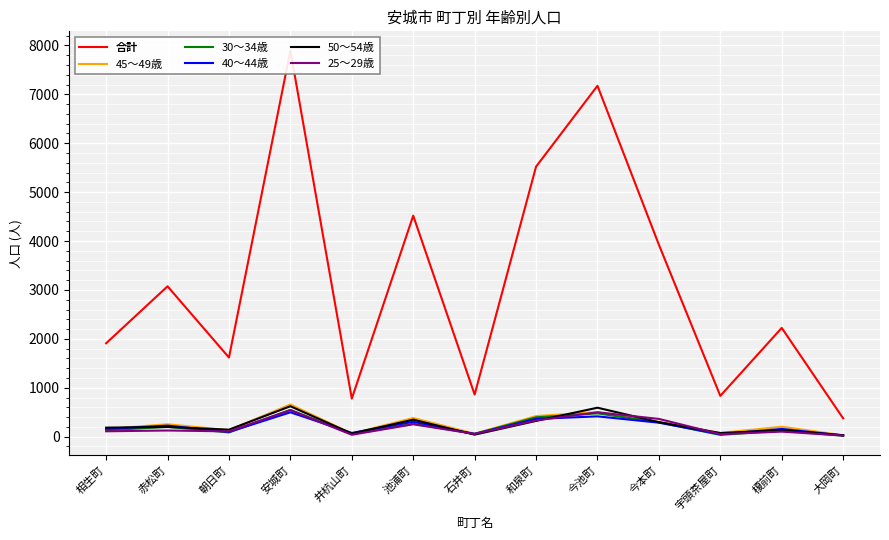

Which series has the largest total across all categories?

合計